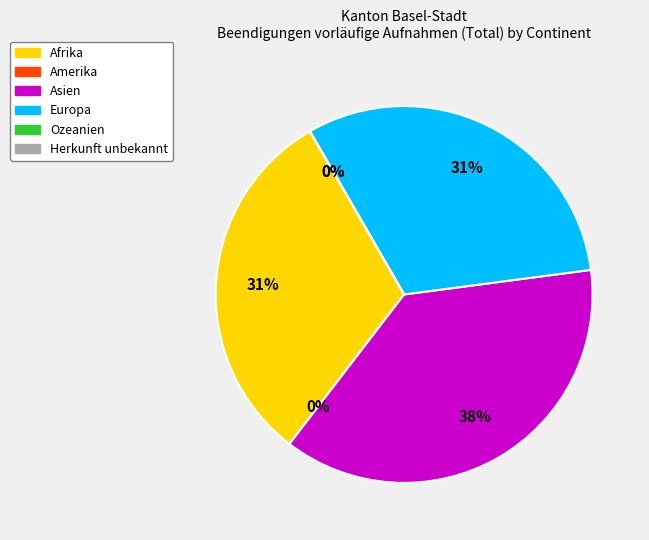

Is there any slice that represents more than half of the pie?

No